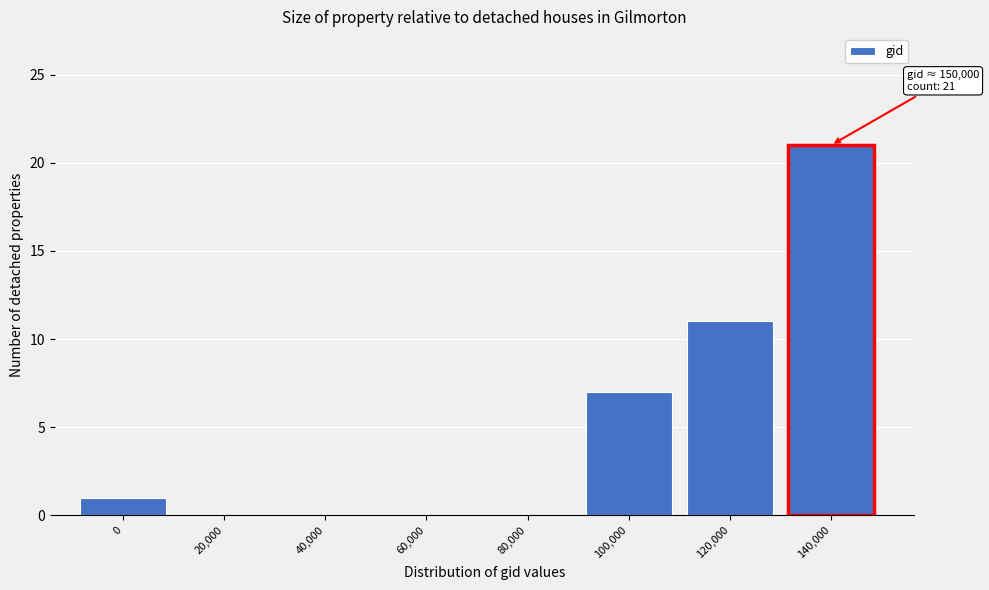

Reading left to right, what are all the values shown in this chart?

0=1	20,000=0	40,000=0	60,000=0	80,000=0	100,000=7	120,000=11	140,000=21